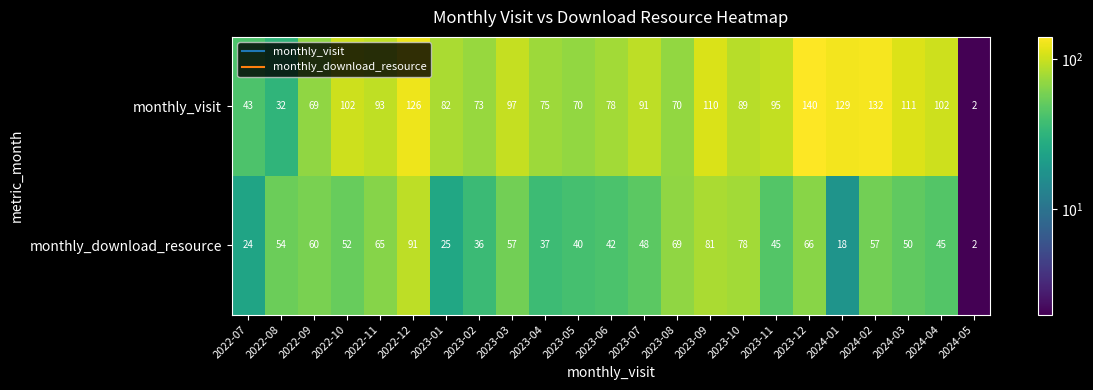

Count the number of data series in this chart.

2